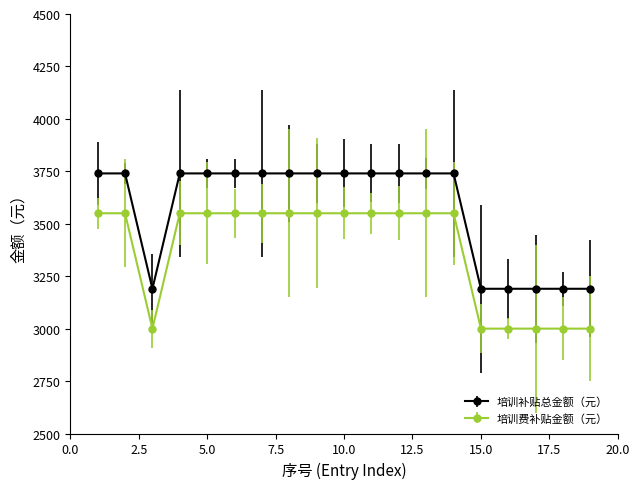

What is the maximum value shown in the chart?

3740